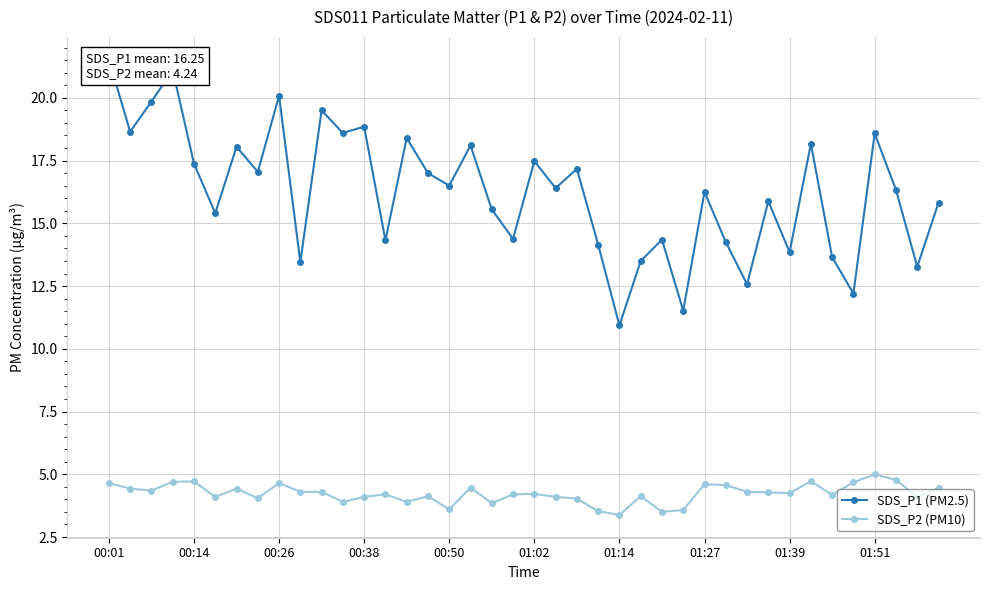

How many lines are shown in the chart?

2